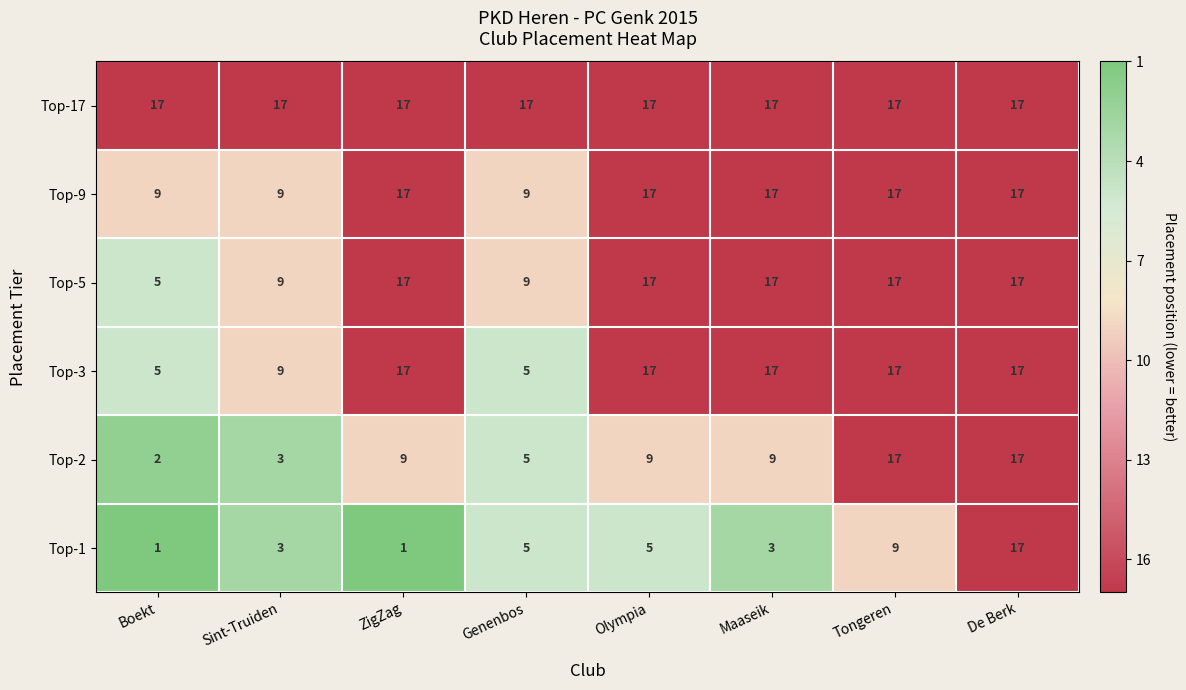

What is the sum of all Top-3 values?

104